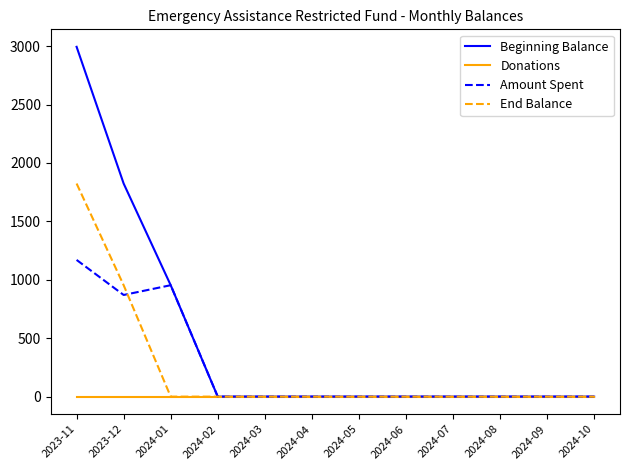

Does the chart have visible grid lines?

No